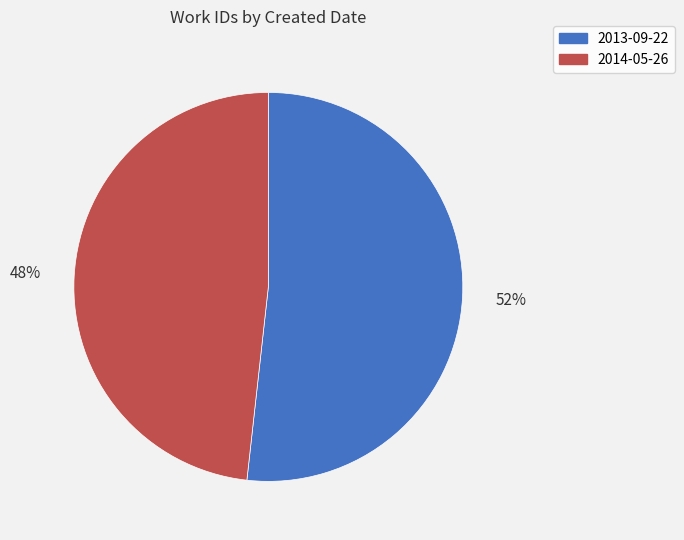

The 2013-09-22 slice represents 52% of the pie. True or false?

True